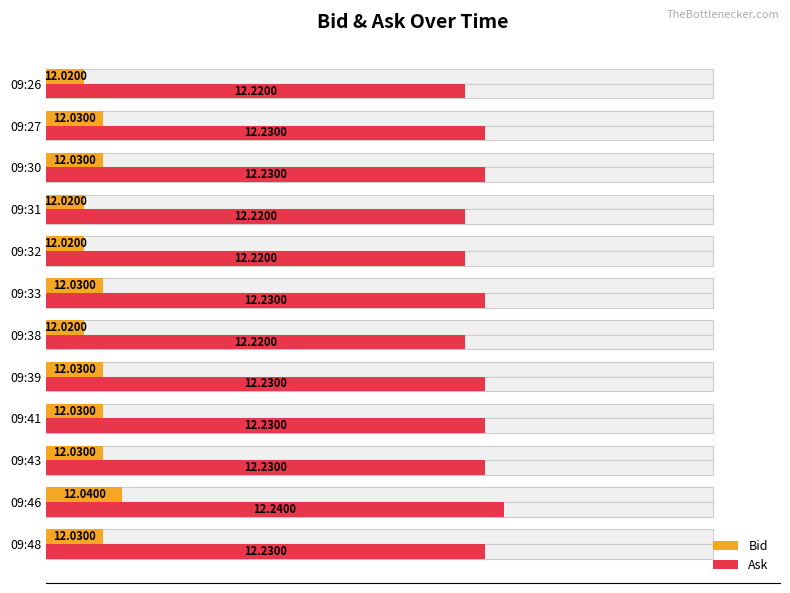

Which series has the largest total across all categories?

Ask